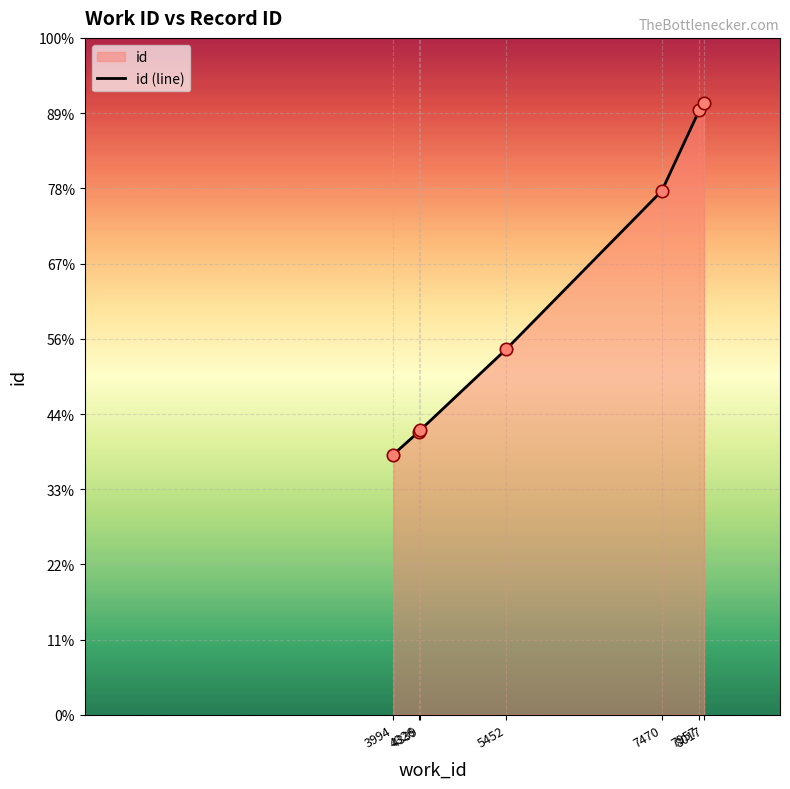

What is the ratio of the value at 3994 to the value at 4339?

0.9